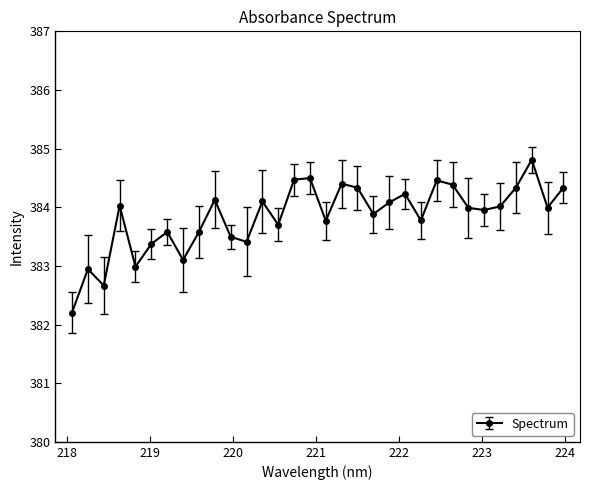

Does the chart display data point markers on the line(s)?

Yes